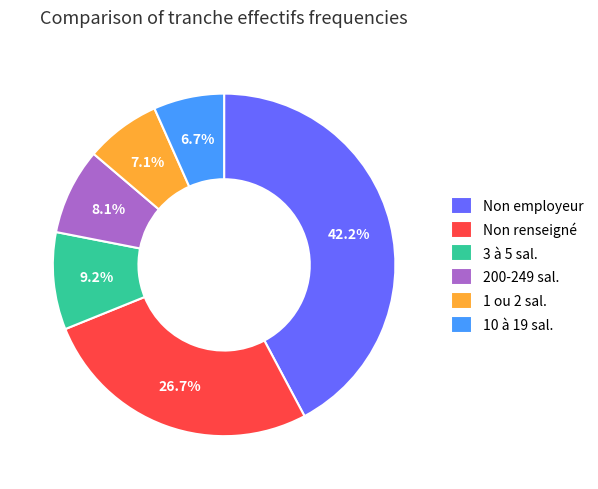

Which slice is the largest?

Non employeur